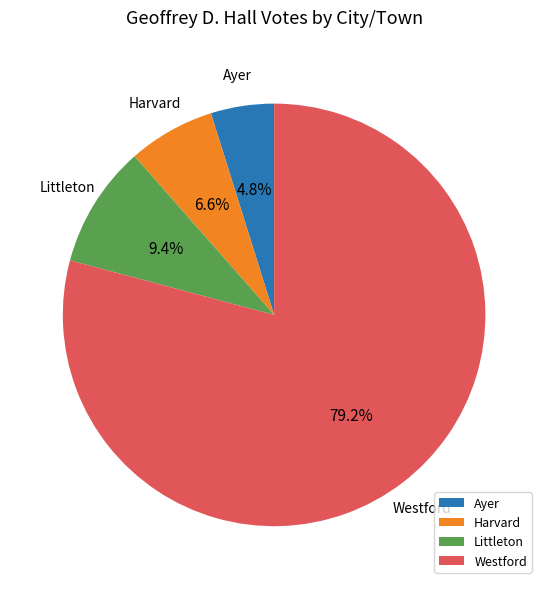

To the nearest percent, what is the combined percentage of Harvard and Littleton?

16%